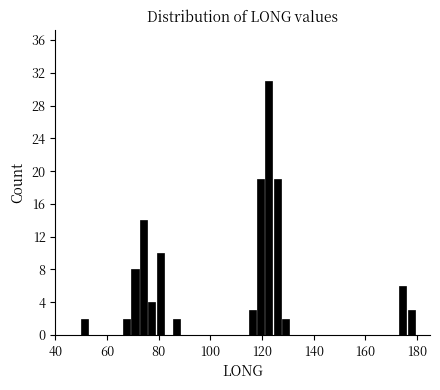

Read against the x-axis, roughly where is the centre of the tallest bar?

122